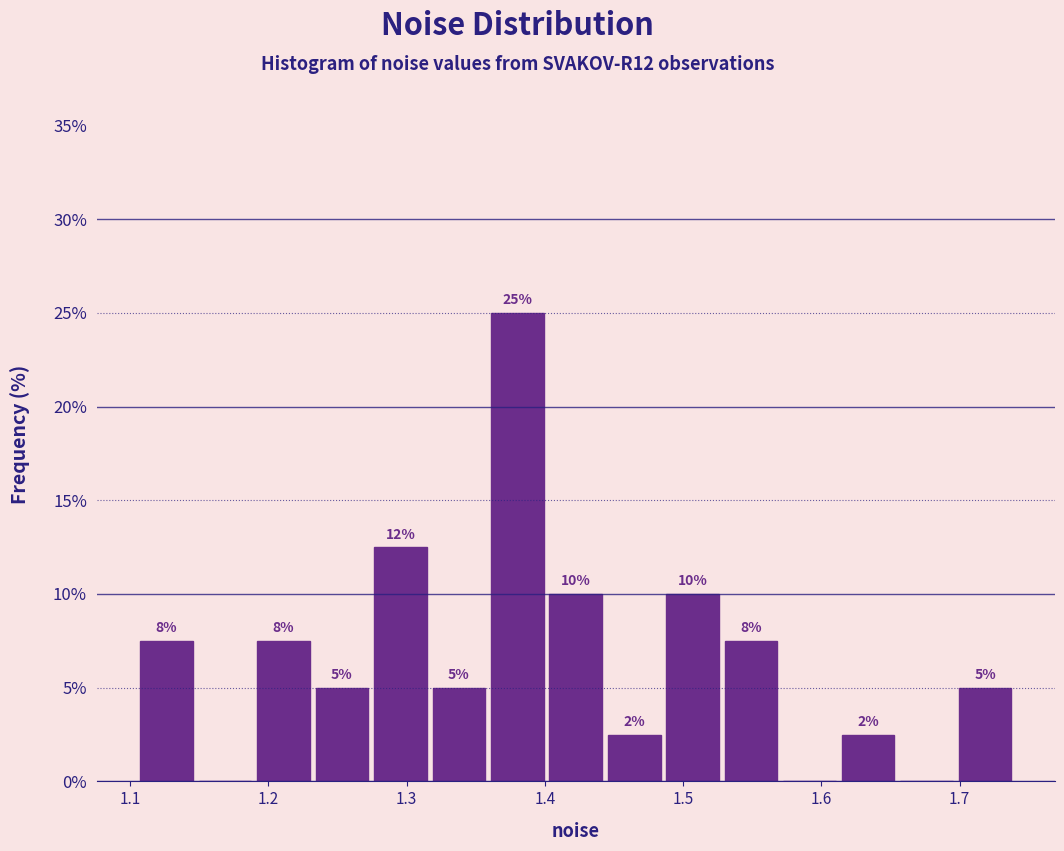

Over which range of the x-axis is the bar tallest?

1.36 to 1.40